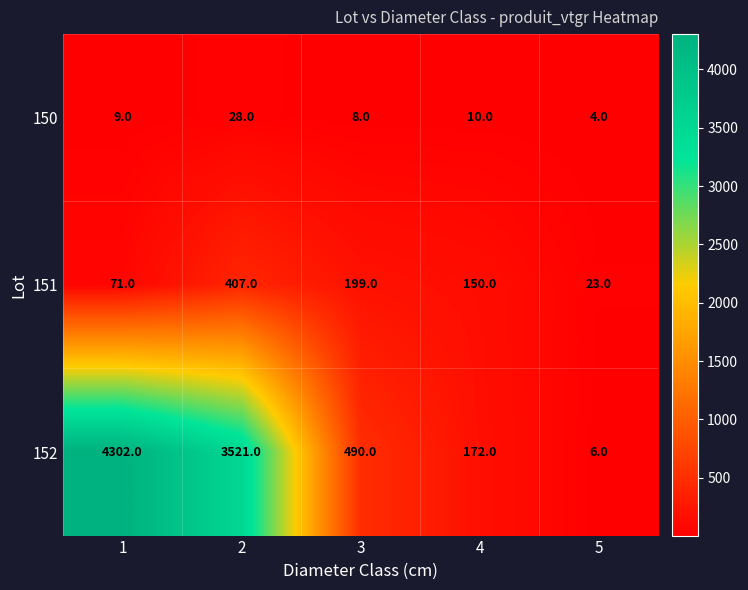

Which series has the largest total across all categories?

152